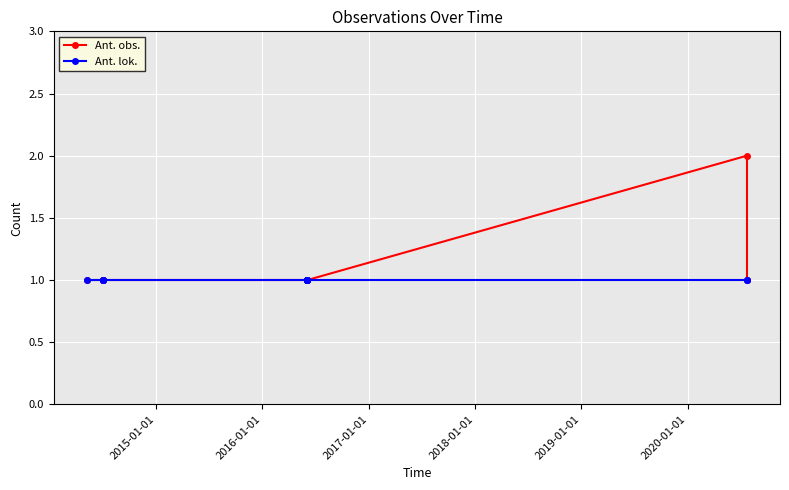

Rank the series by their maximum value, from lowest to highest.

Ant. lok., Ant. obs.